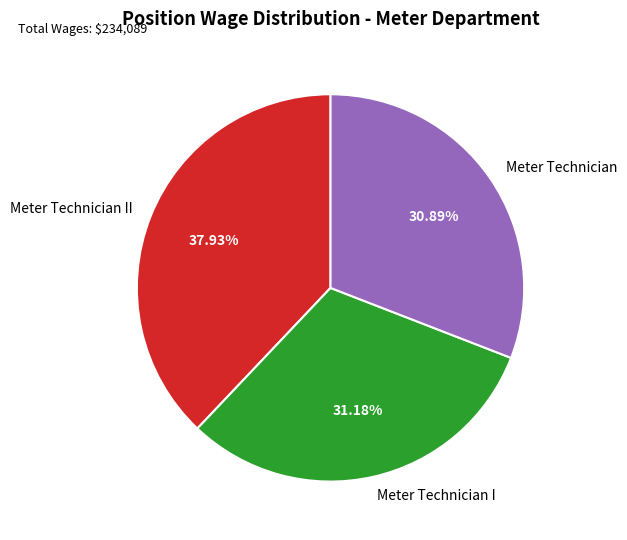

How many segments does this pie chart have?

3